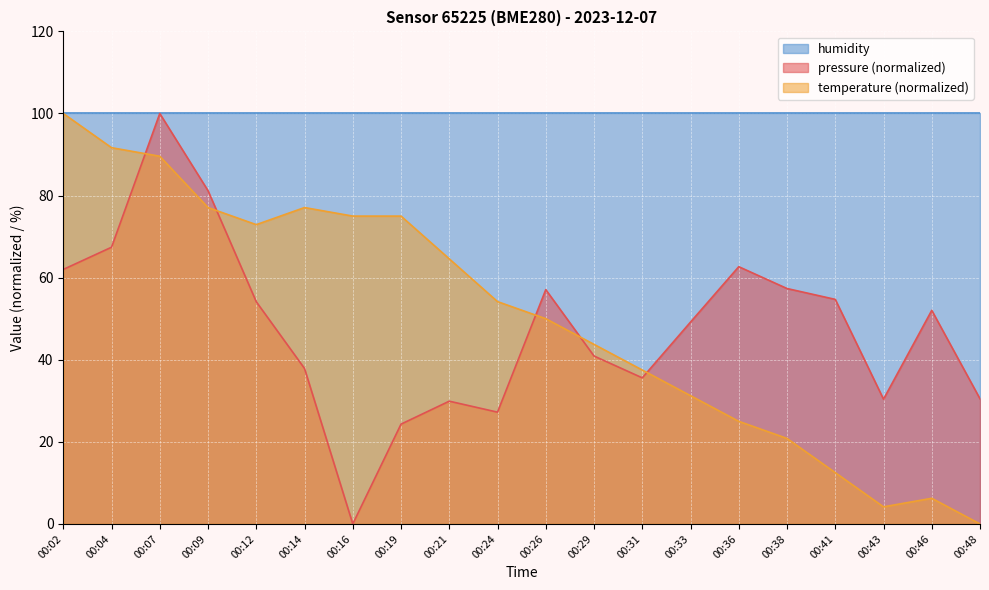

Is the value of temperature at 00:07 greater than the value of pressure at 00:19?

Yes